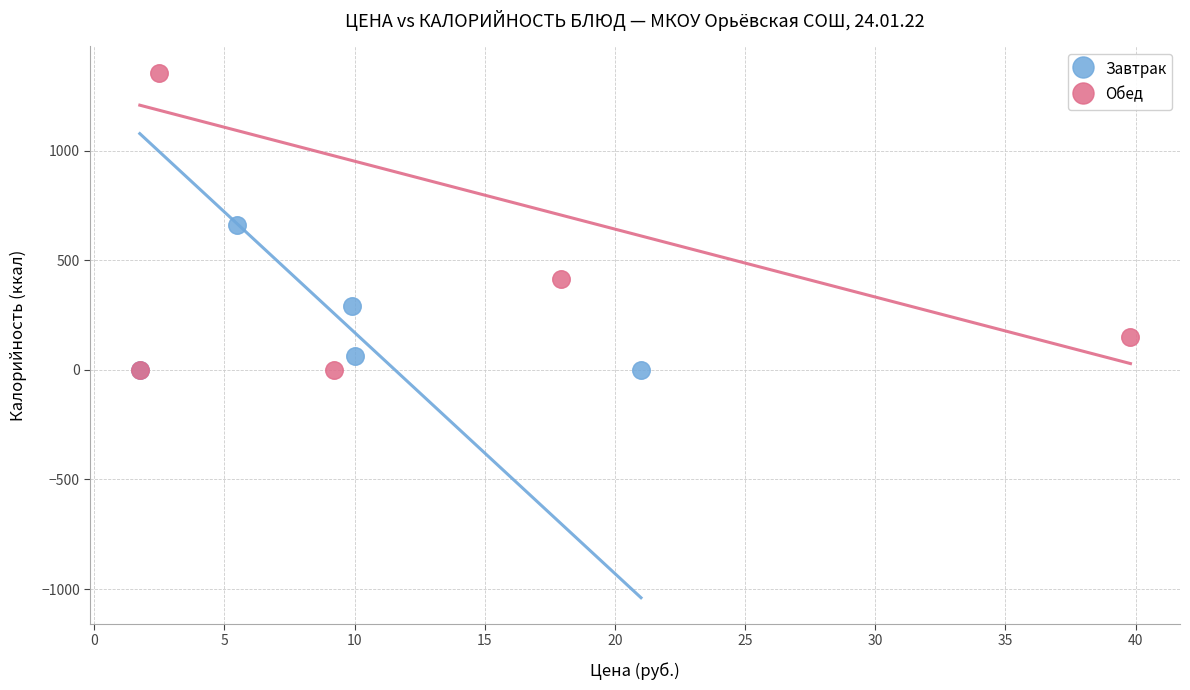

Which series has the largest Y range (max minus min)?

Обед